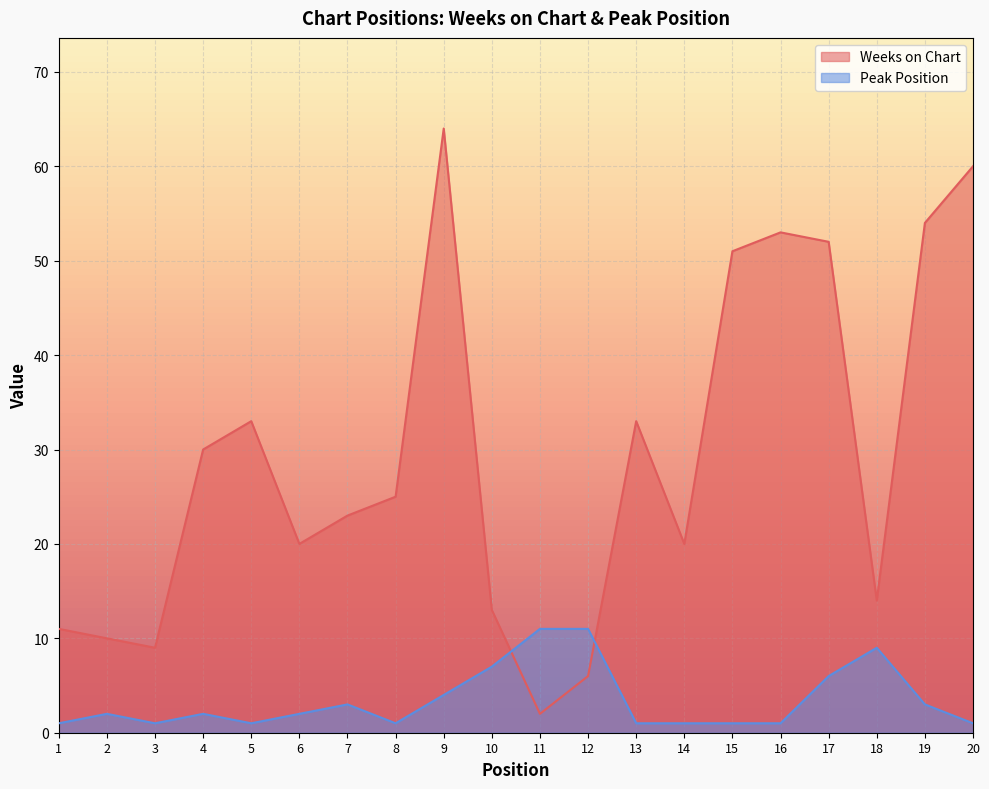

Between which two adjacent categories do Peak Position and Weeks on Chart first intersect?

10 and 11